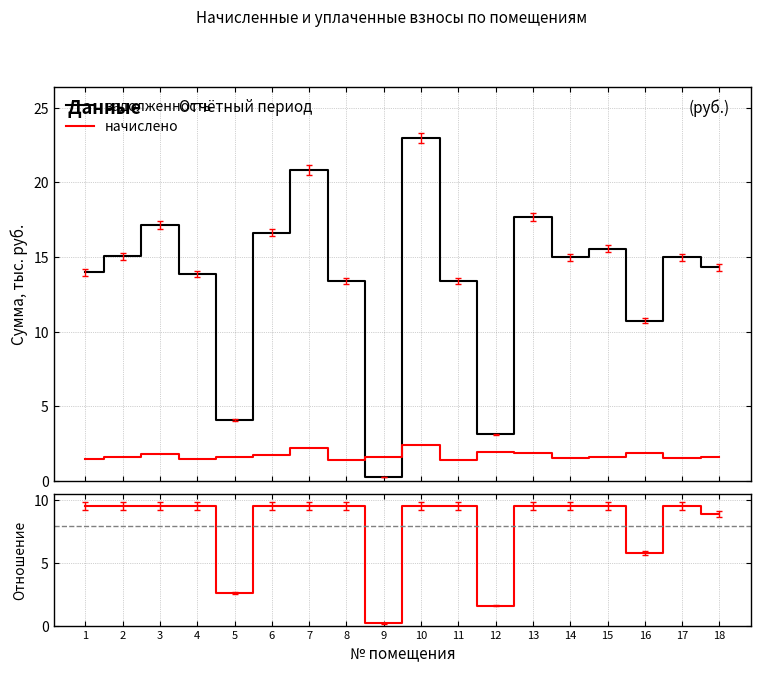

How many interior local valleys does the задолженность / начислено series have?

6